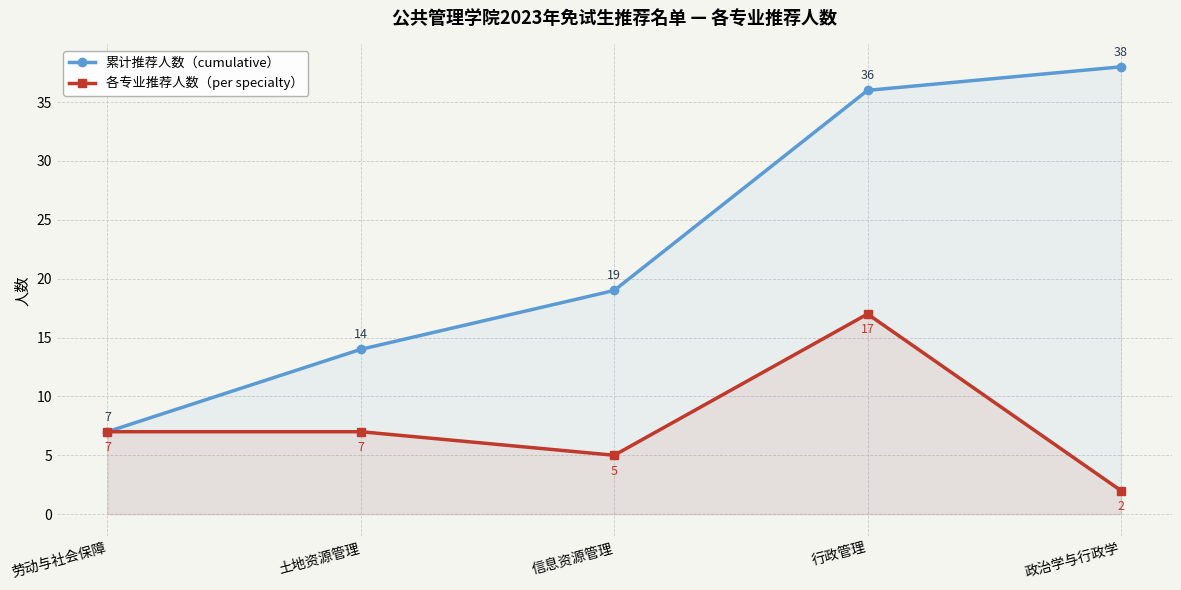

At how many categories does at least one series exceed 7?

4